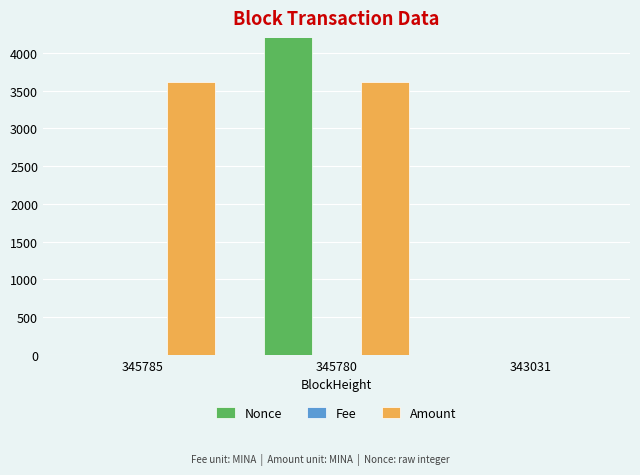

Which has a higher value, 343031 or 345780?

345780